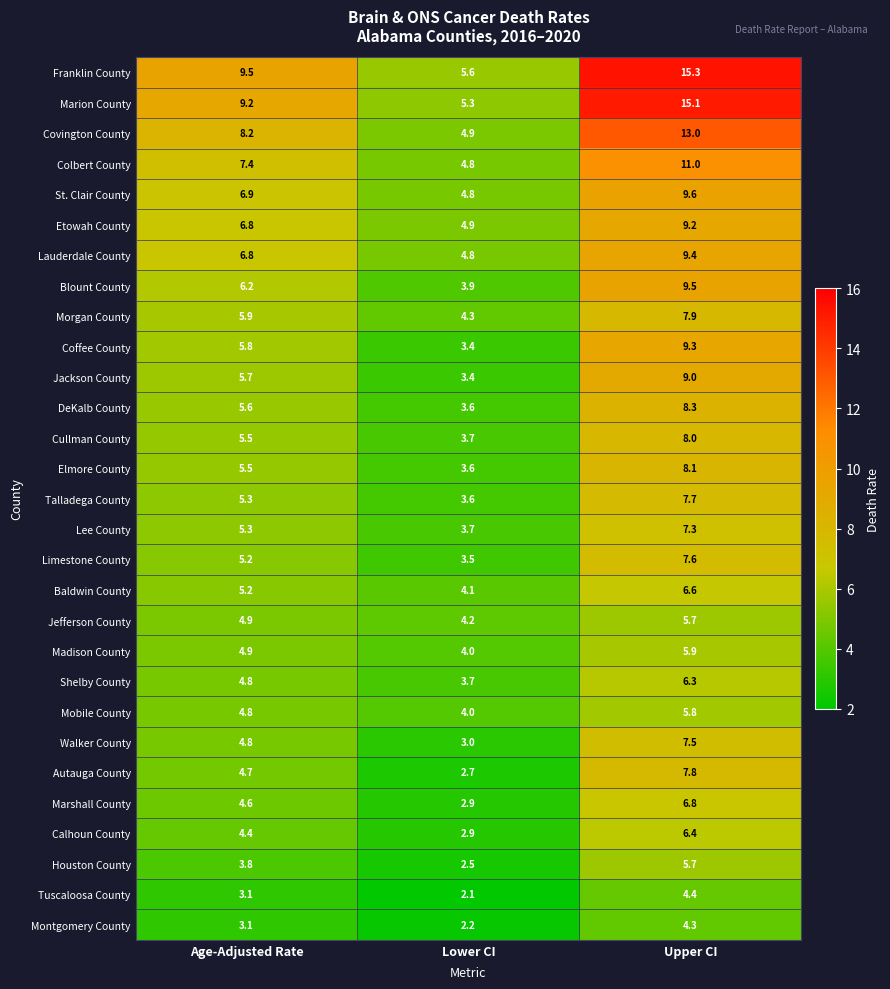

Between Lower CI and Upper CI, which series saw the biggest shift?

Marion County